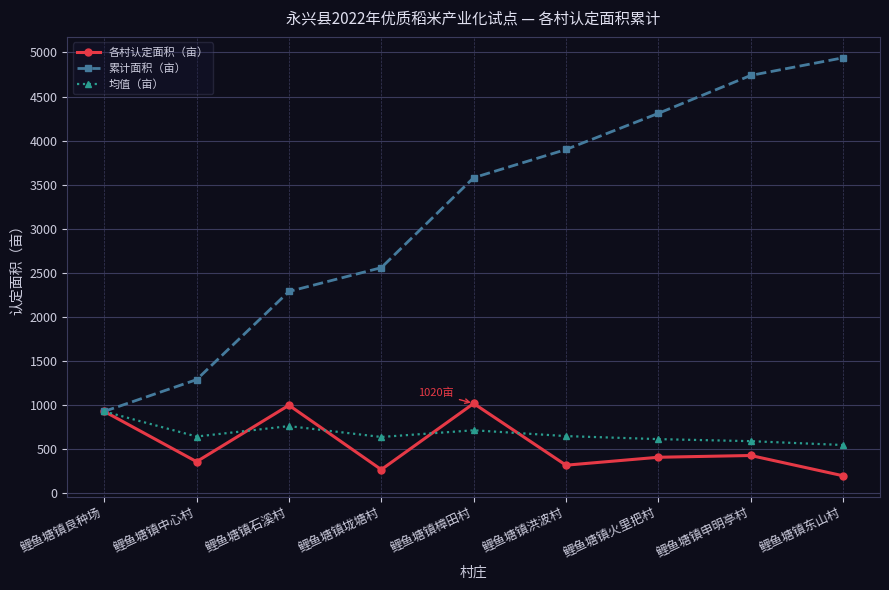

How many categories are shown in the chart?

9